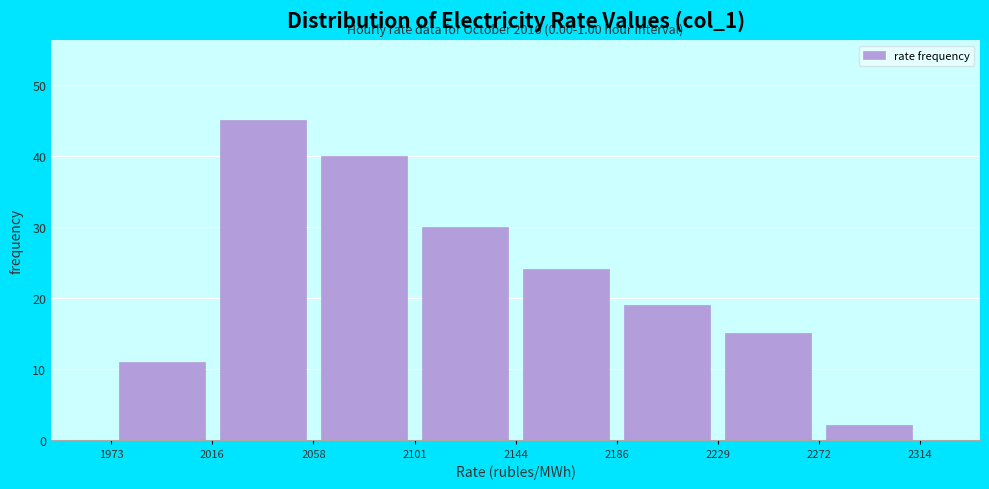

Over which range of the x-axis is the bar tallest?

2016 to 2058